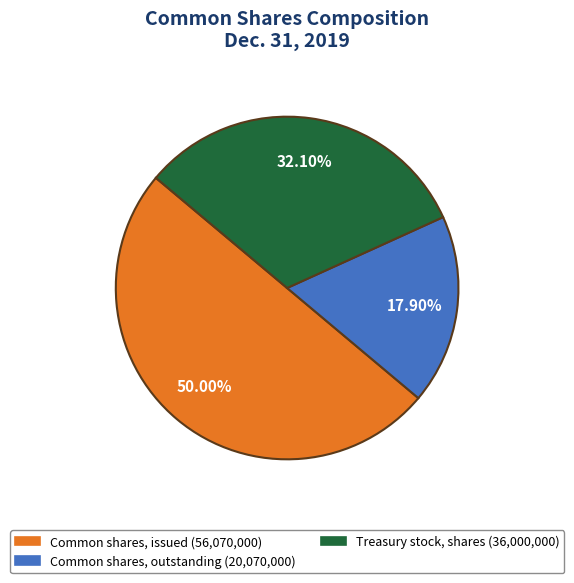

Approximately how many times larger is the value at Treasury stock, shares compared to Common shares, issued?

0.6